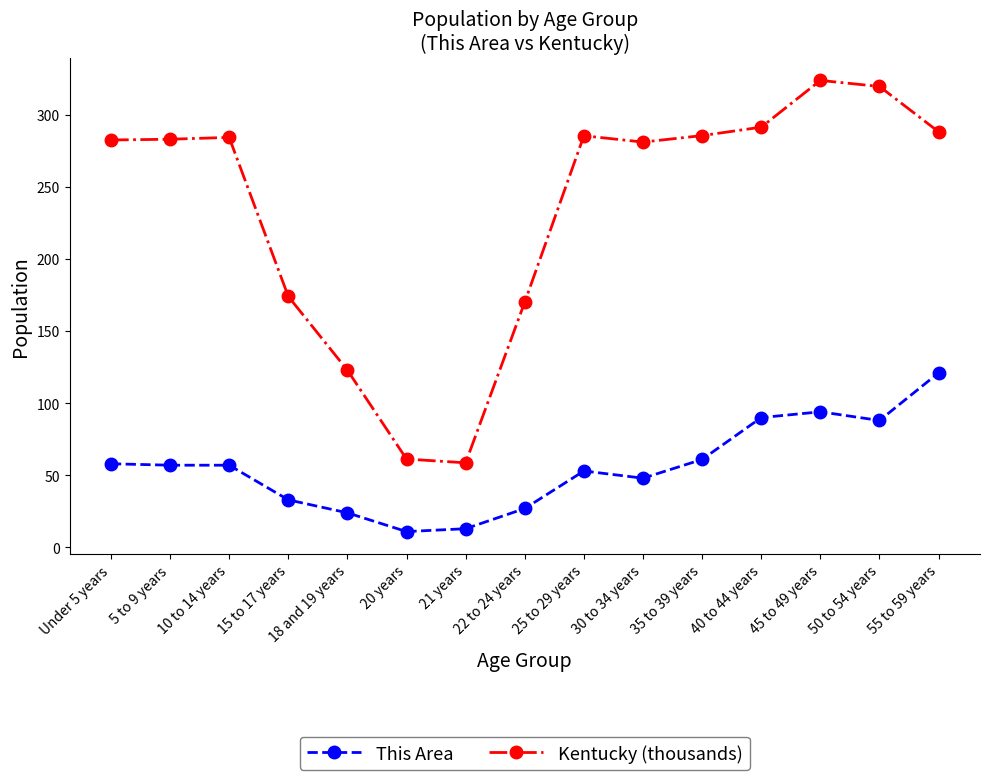

What is the label of the 14th point from the left?

50 to 54 years